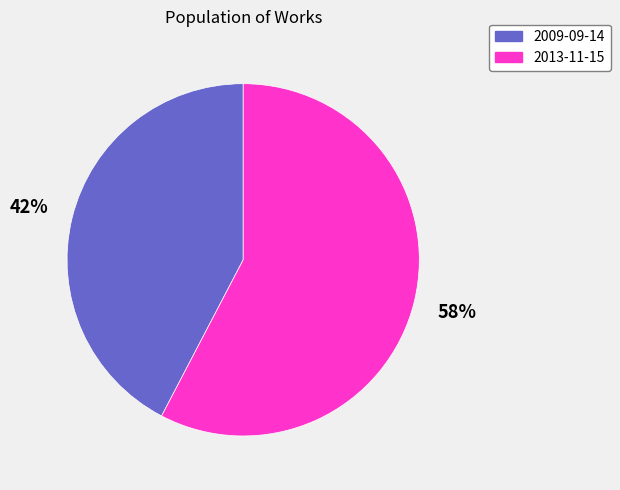

Which category accounts for the majority?

2013-11-15